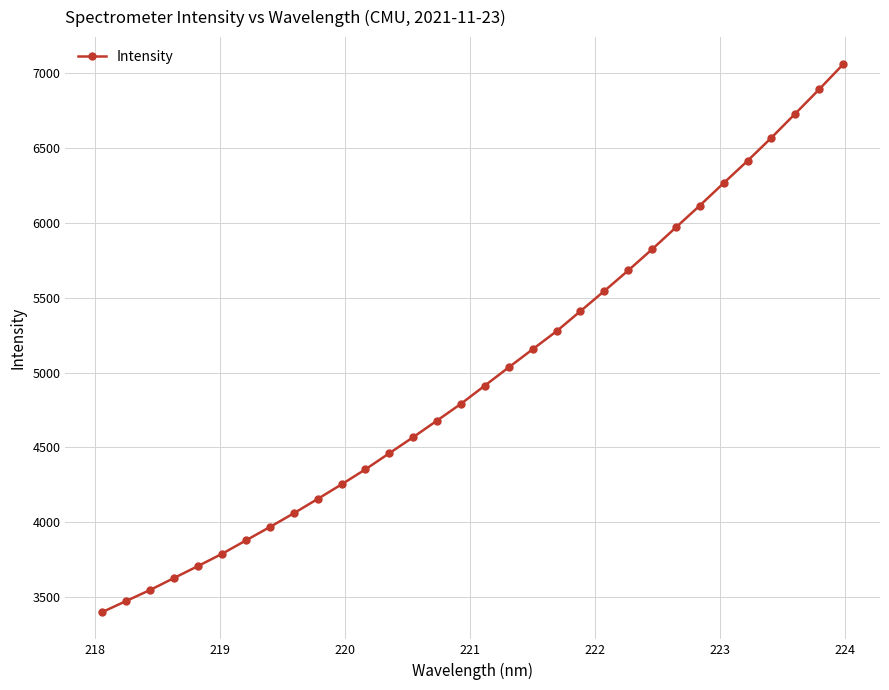

What is the smallest value displayed?

3399.5